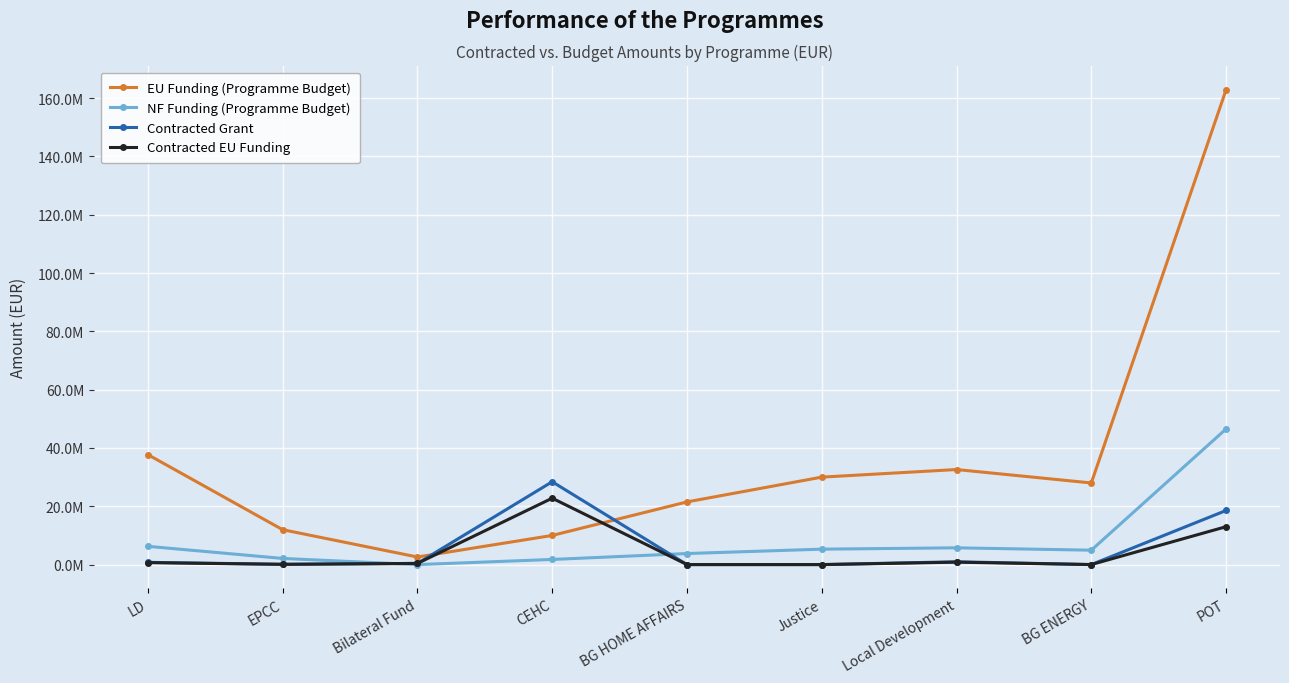

Where do Contracted EU Funding and EU Funding (Programme Budget) first cross each other?

Bilateral Fund and CEHC